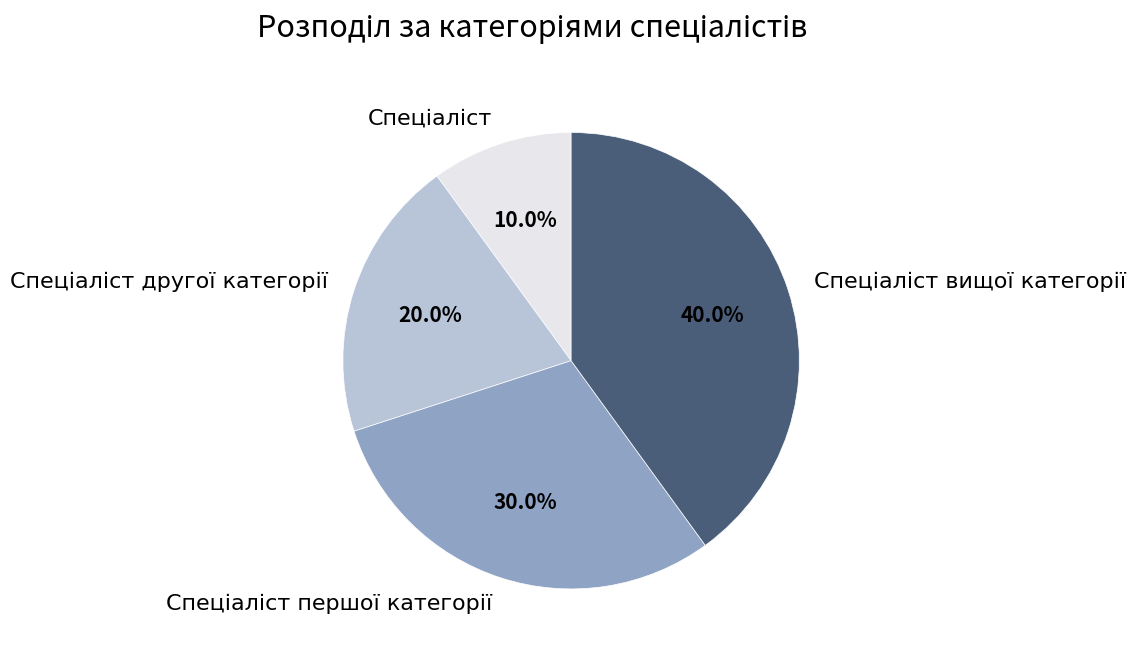

Does any single category account for the majority?

No